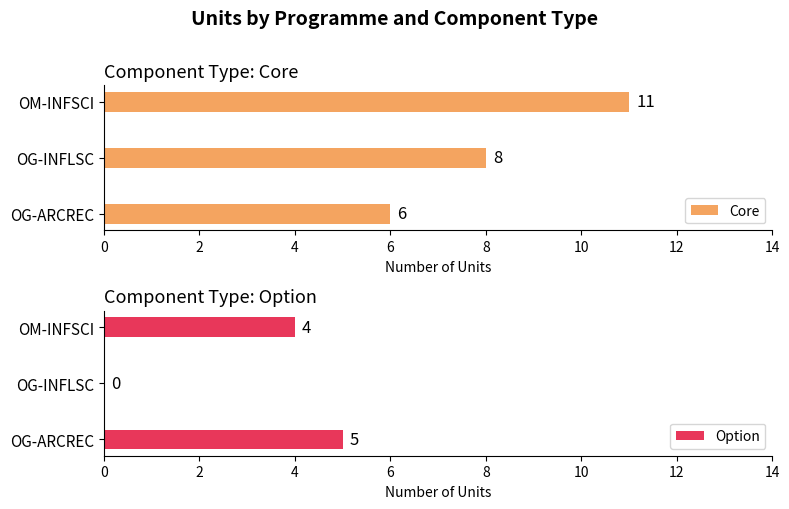

What value does the Core series have at OG-ARCREC?

6